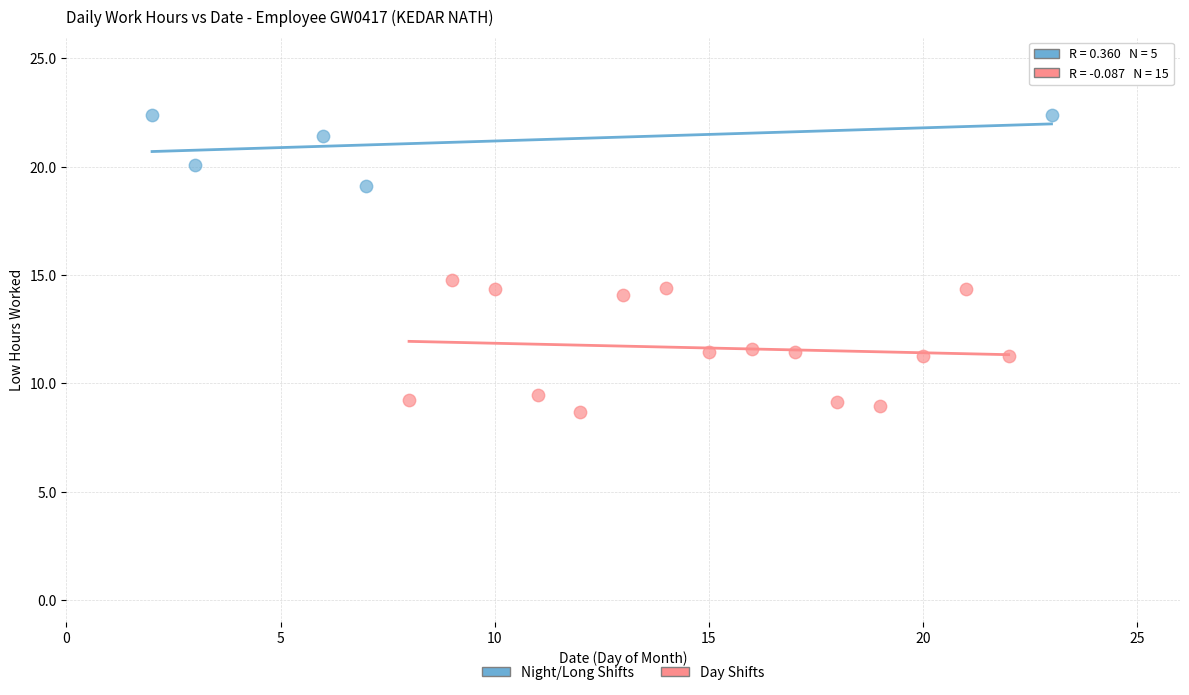

What are all the series names shown in the legend?

Night/Long Shifts, Day Shifts